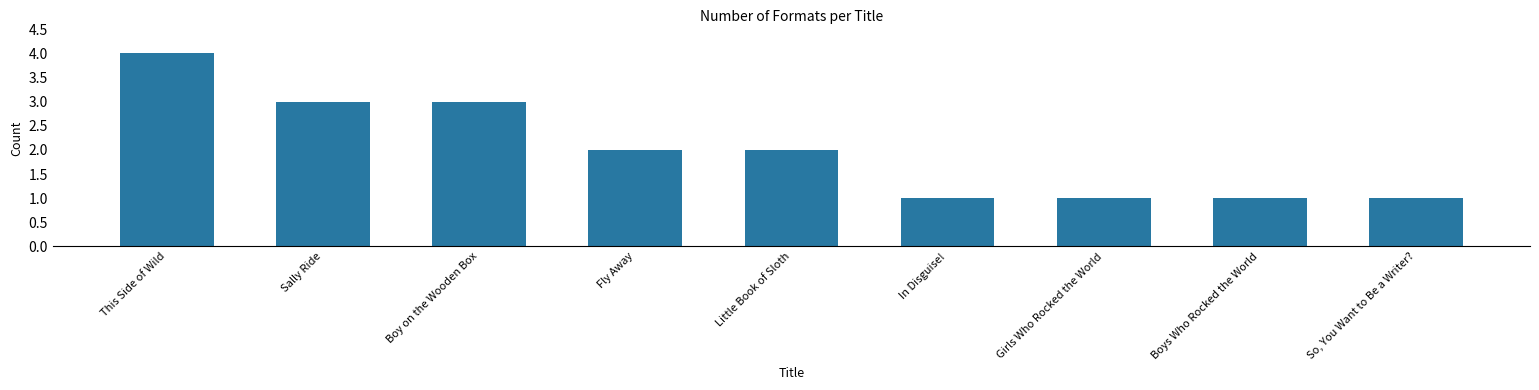

Where does the data first go above 2?

This Side of Wild